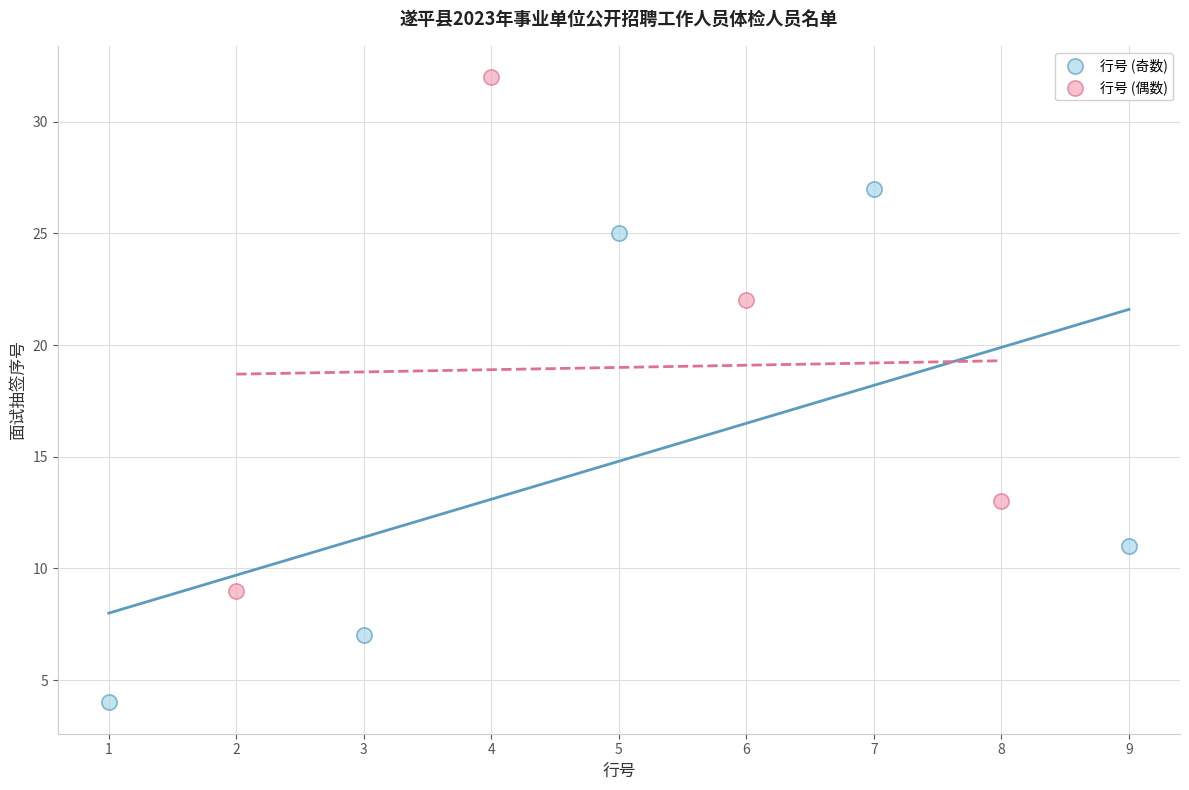

Which series contains the lowest Y value?

行号 (奇数)